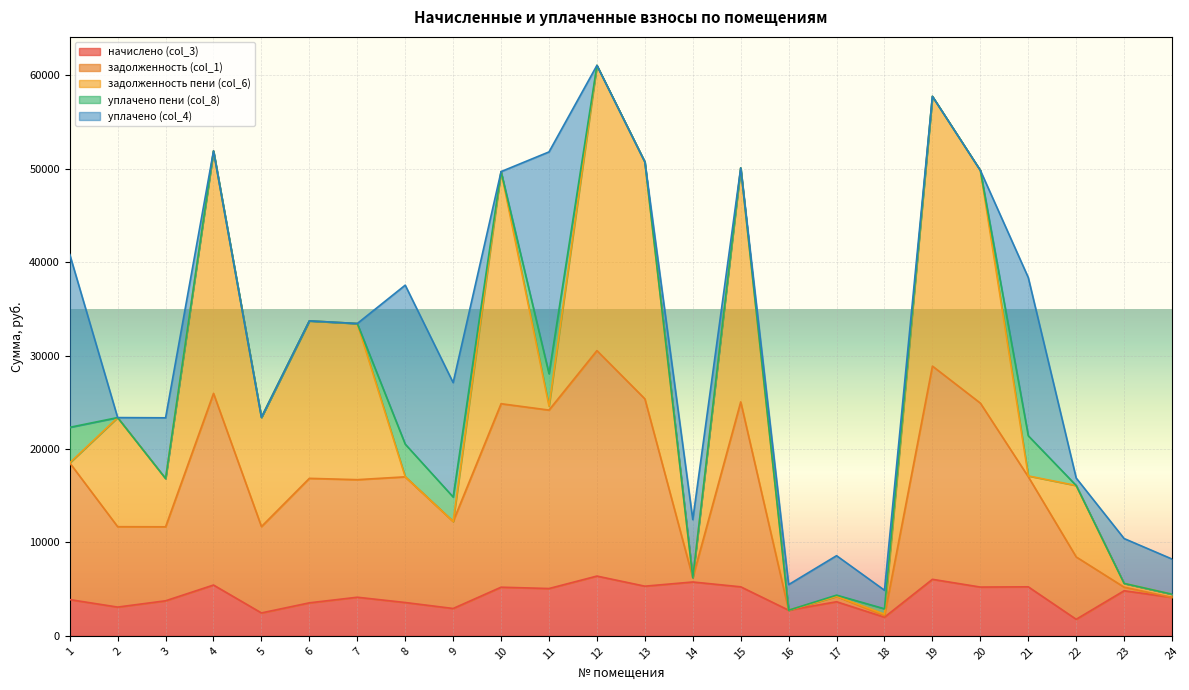

Rank the series by their maximum value, from highest to lowest.

задолженность пени (col_6), задолженность (col_1), уплачено (col_4), начислено (col_3), уплачено пени (col_8)